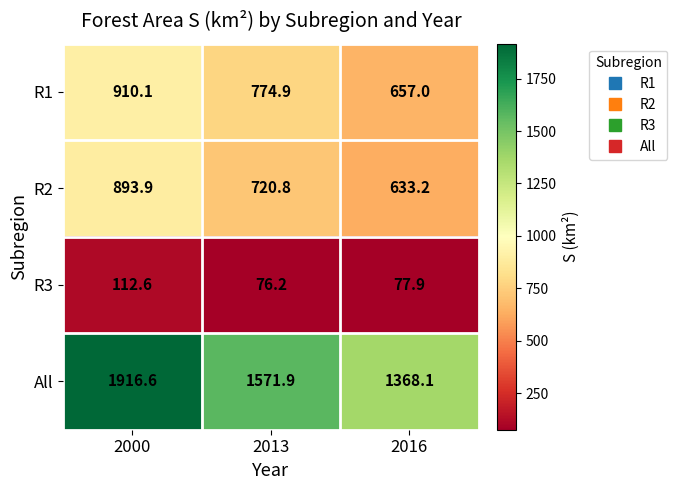

What is the average value of the All series?

1618.9